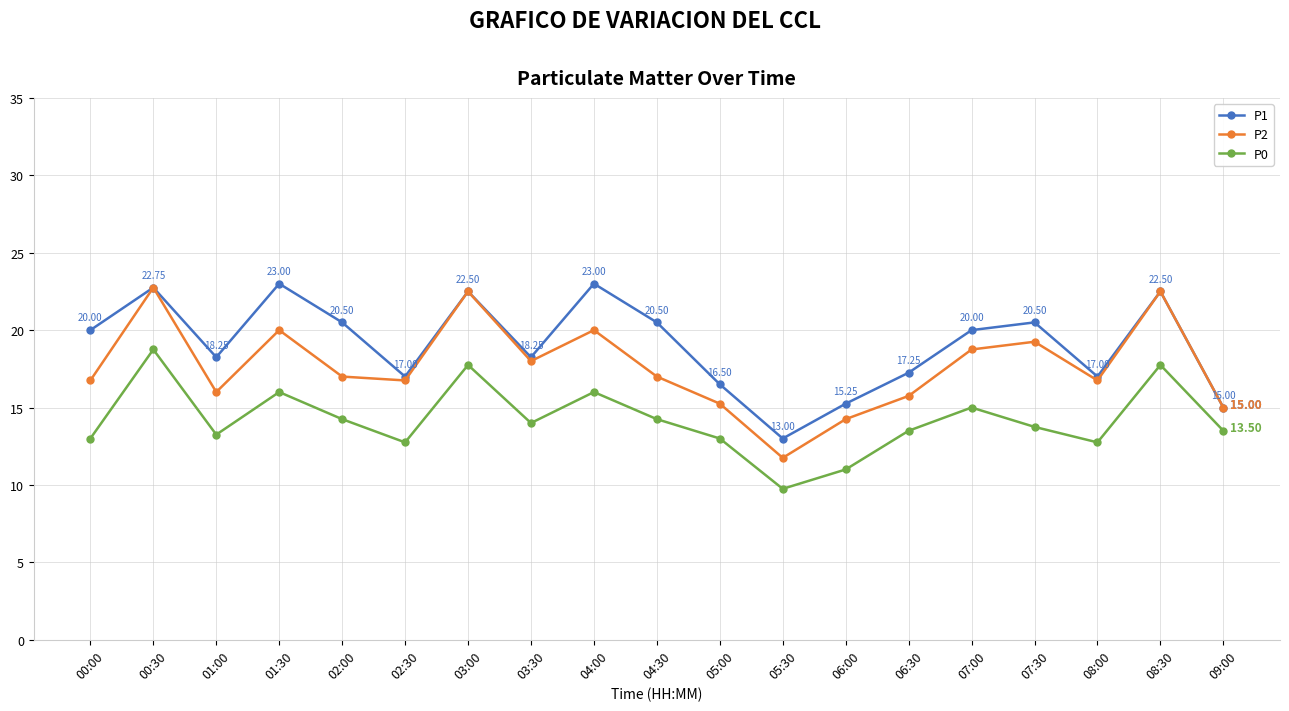

How many lines are shown in the chart?

3